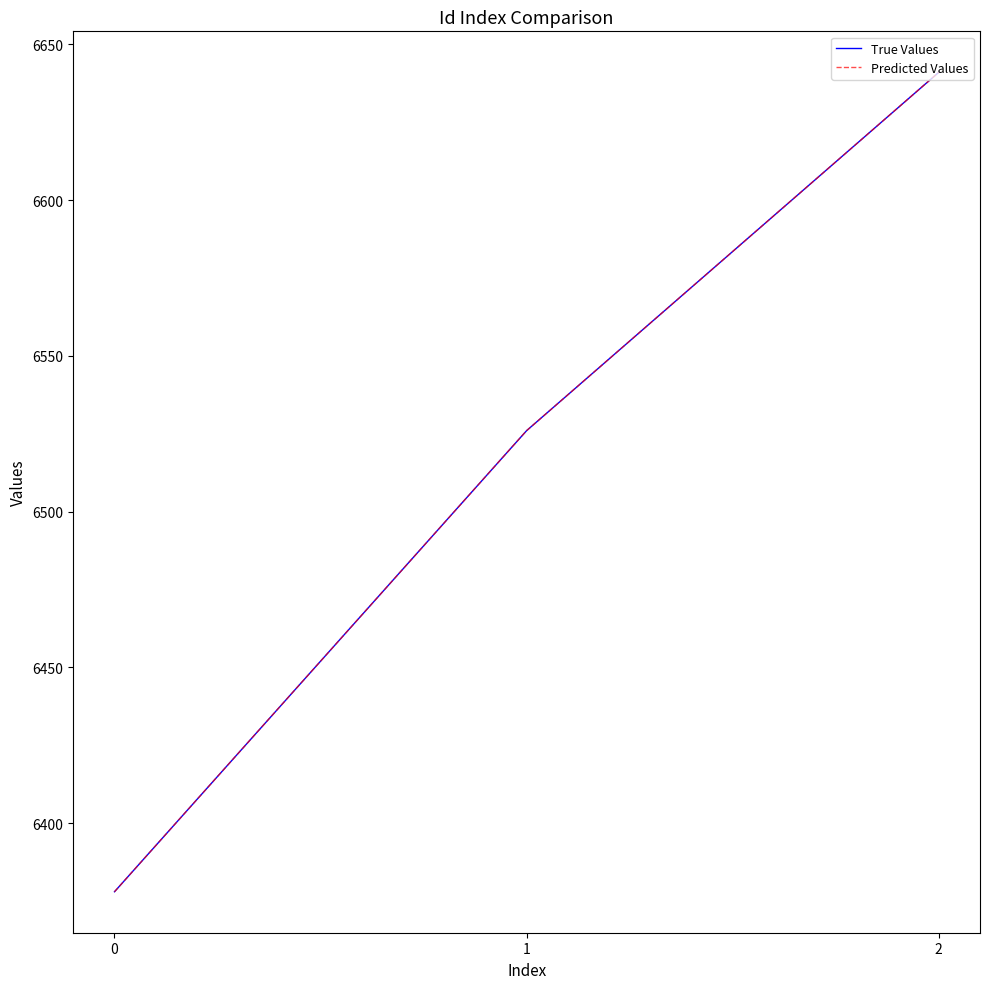

Is it true that Predicted Values equals 6378 at 0?

True